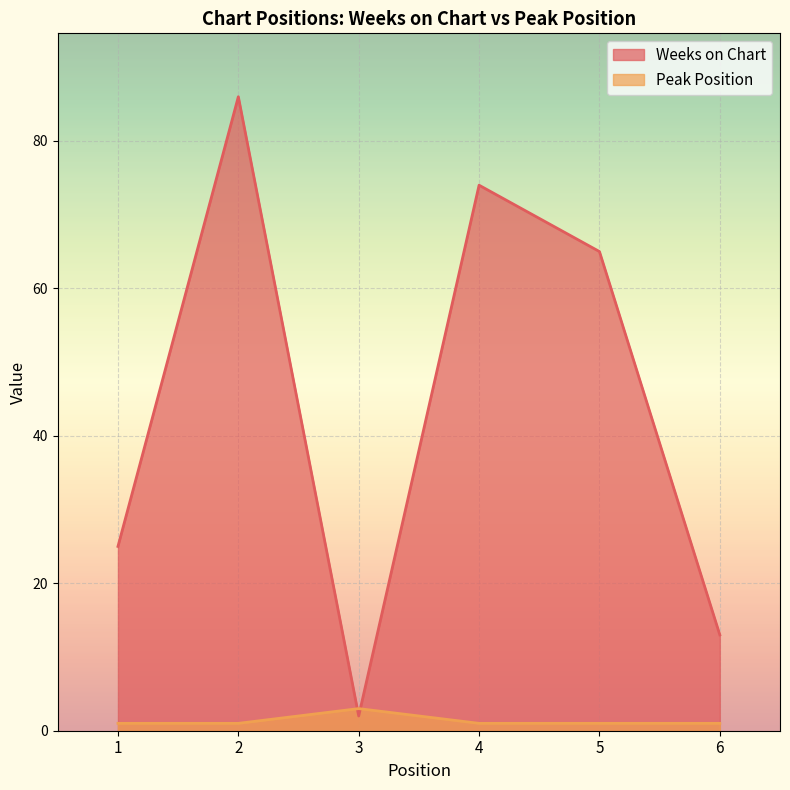

Between 1 and 2, which series saw the biggest shift?

Weeks on Chart